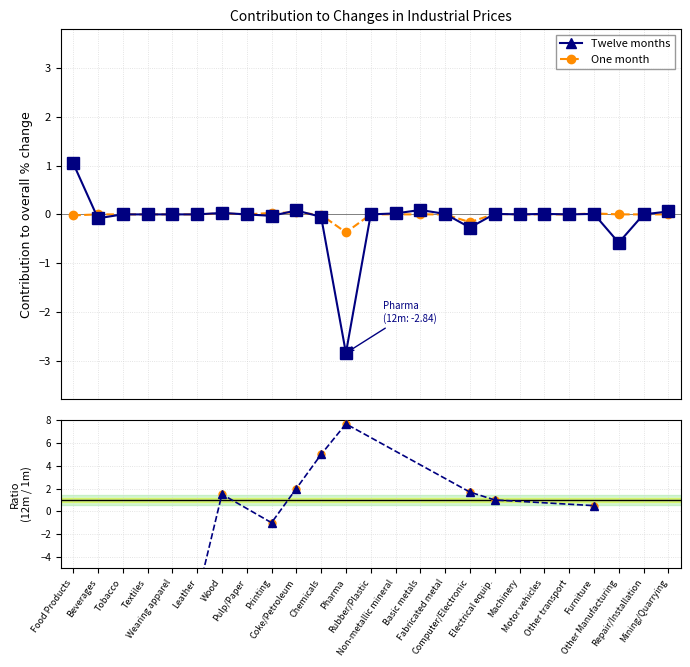

What is the value of the twelve_months point at the 11th from the left?

-0.1